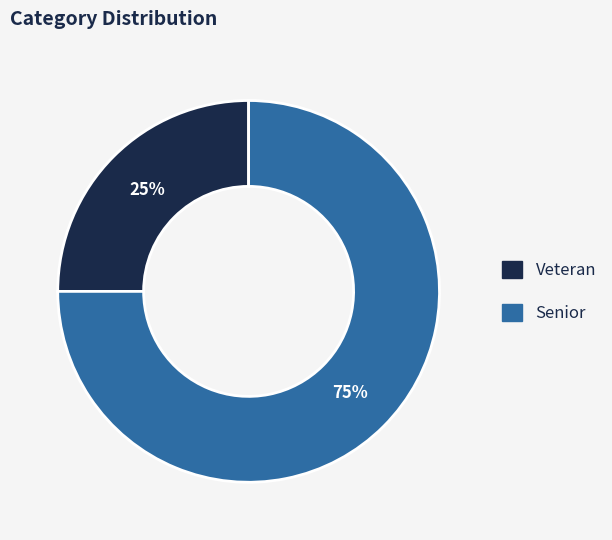

How many slices are in this pie chart?

2